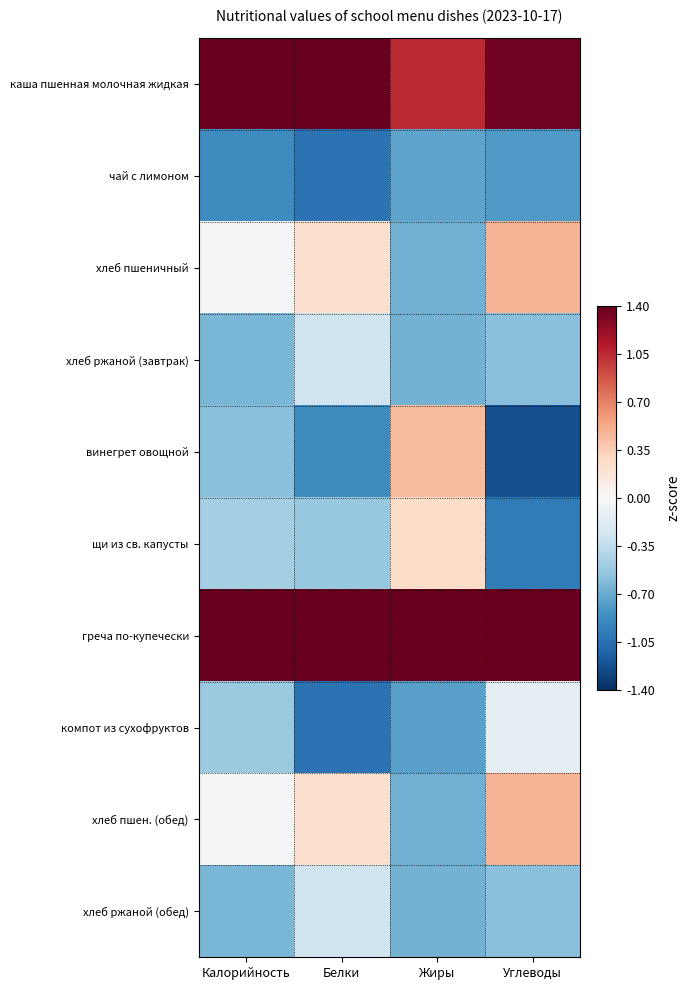

Reading left to right, extract all data points from this chart.

каша пшенная молочная жидкая: Калорийность=1.4	Белки=1.4	Жиры=1.0	Углеводы=1.4
чай с лимоном: Калорийность=-0.9	Белки=-1.0	Жиры=-0.7	Углеводы=-0.8
хлеб пшеничный: Калорийность=-0.0	Белки=0.2	Жиры=-0.7	Углеводы=0.5
хлеб ржаной (завтрак): Калорийность=-0.6	Белки=-0.3	Жиры=-0.7	Углеводы=-0.6
винегрет овощной: Калорийность=-0.6	Белки=-0.9	Жиры=0.4	Углеводы=-1.2
щи из св. капусты: Калорийность=-0.5	Белки=-0.5	Жиры=0.3	Углеводы=-1.0
греча по-купечески: Калорийность=1.4	Белки=1.4	Жиры=1.4	Углеводы=1.4
компот из сухофруктов: Калорийность=-0.5	Белки=-1.0	Жиры=-0.8	Углеводы=-0.1
хлеб пшен. (обед): Калорийность=-0.0	Белки=0.2	Жиры=-0.7	Углеводы=0.5
хлеб ржаной (обед): Калорийность=-0.6	Белки=-0.3	Жиры=-0.7	Углеводы=-0.6